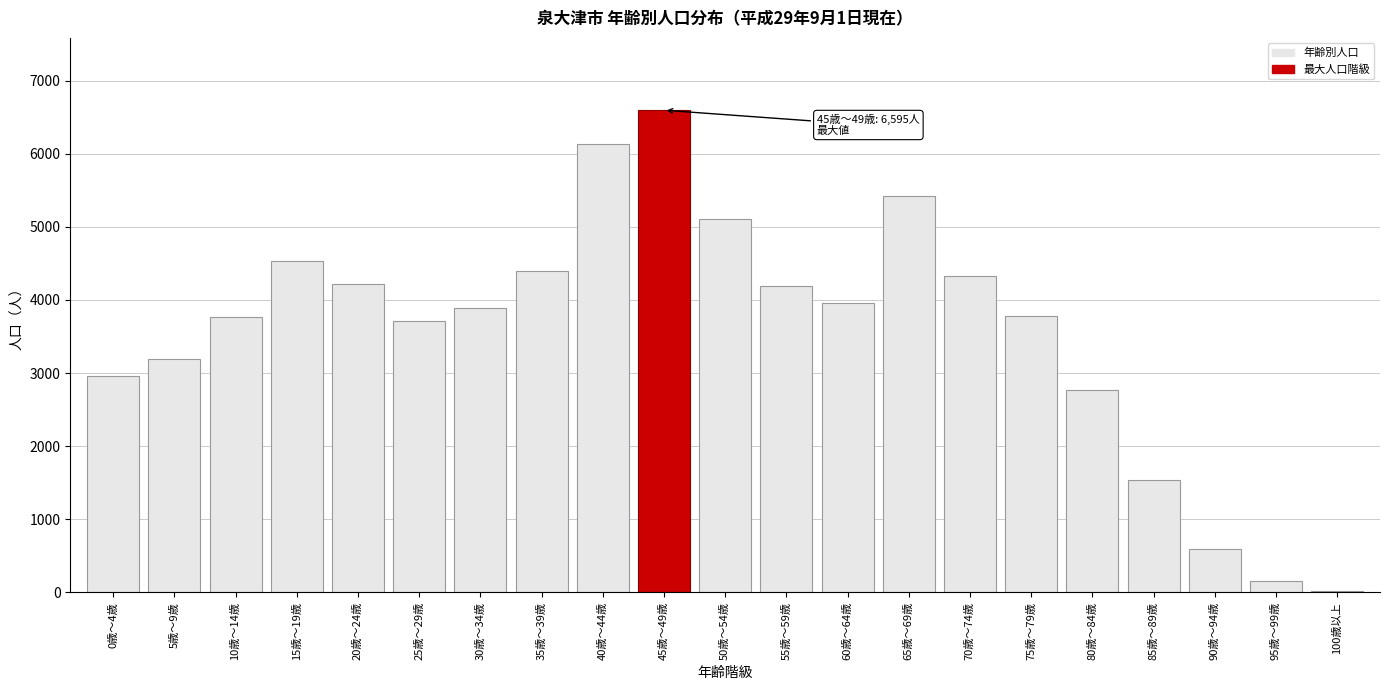

The value at 15歳～19歳 is 4531. True or false?

True